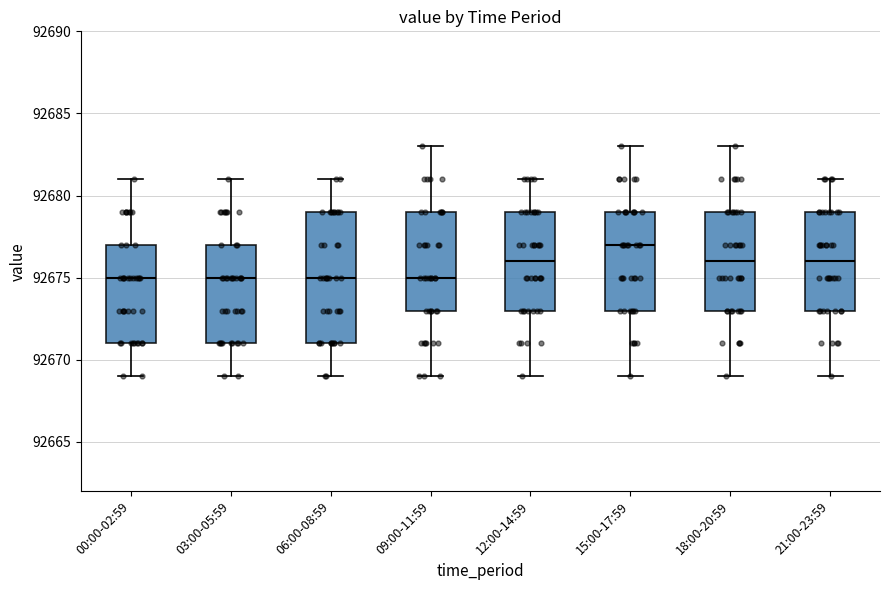

Where does the lower whisker of the box for 12:00-14:59 end on the y-axis? The values are not printed on the chart, so give them approximately, as read against the axis.

92669